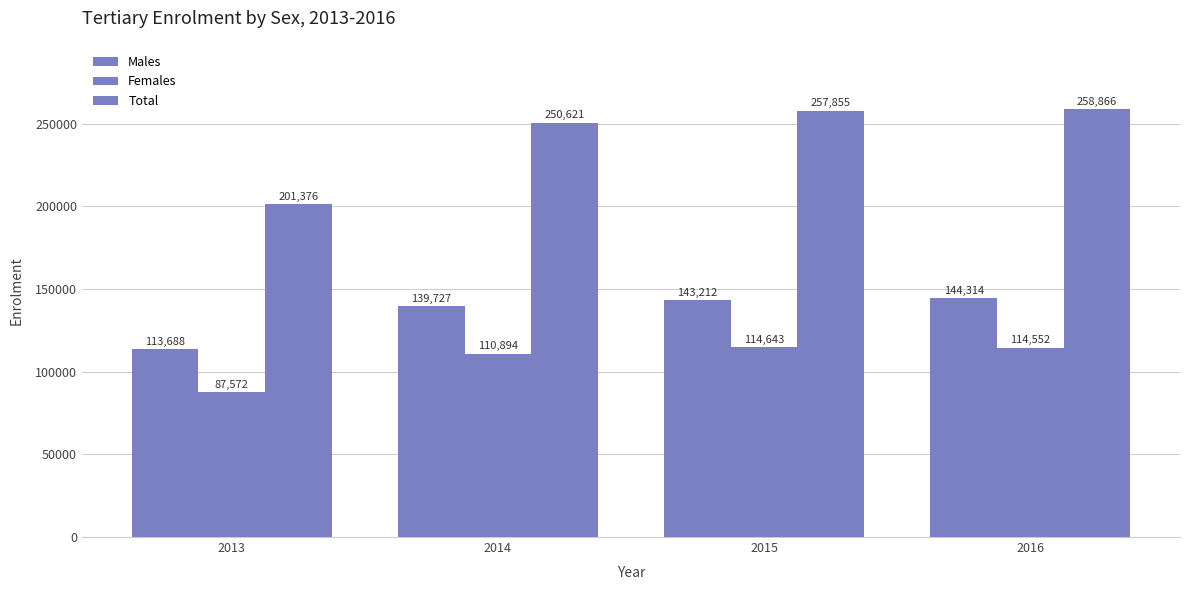

The value of Total at 2013 is 201376. True or false?

True